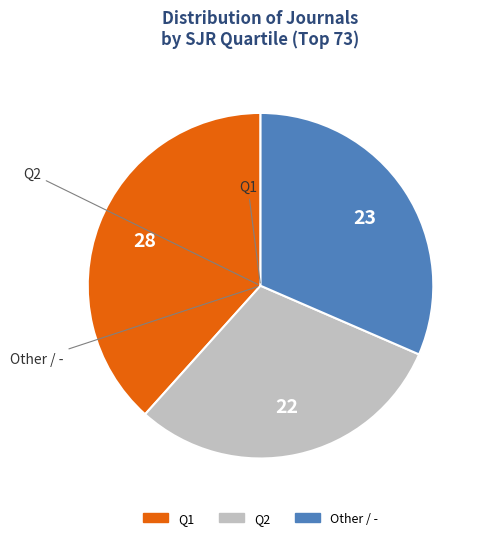

How many segments does this pie chart have?

3